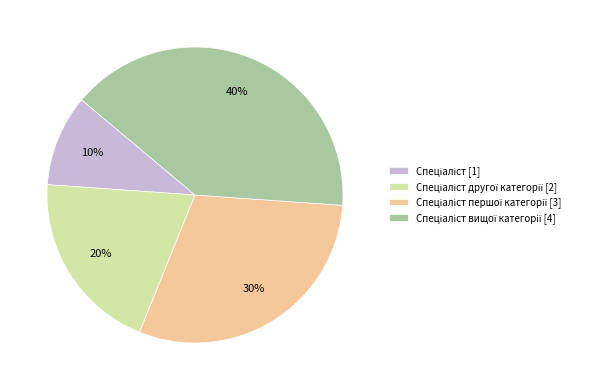

Is there any slice that represents more than half of the pie?

No